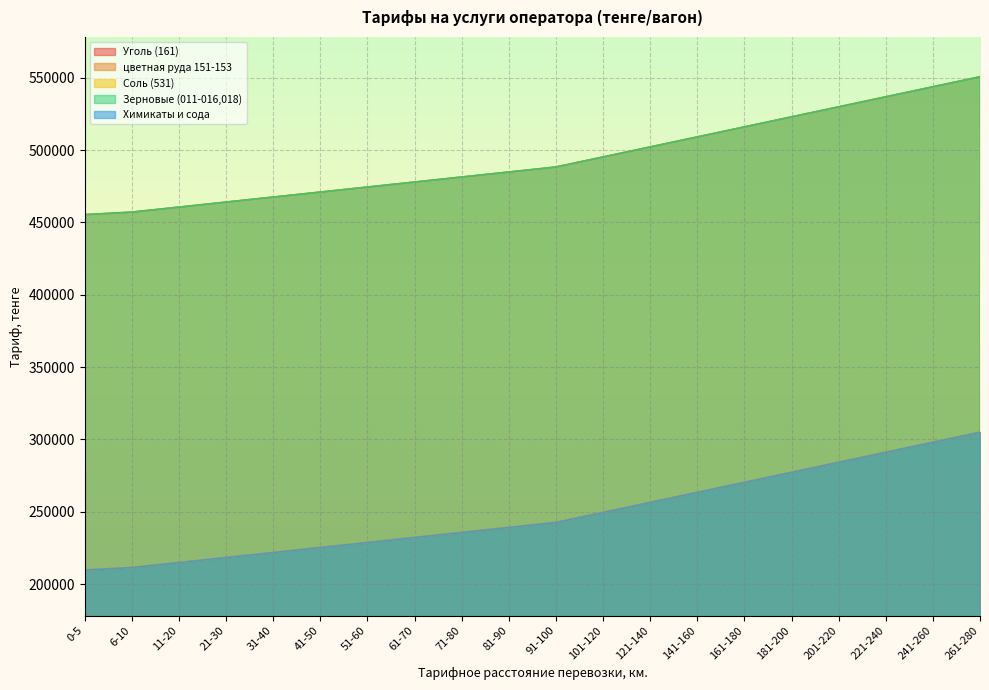

Reading right to left, transcribe all the data shown in this chart.

Уголь (161): 261-280=304920	241-260=297990	221-240=291060	201-220=284130	181-200=277200	161-180=270270	141-160=263340	121-140=256410	101-120=249480	91-100=242550	81-90=239085	71-80=235620	61-70=232155	51-60=228690	41-50=225225	31-40=221760	21-30=218295	11-20=214830	6-10=211365	0-5=209633
цветная руда 151-153: 261-280=550620	241-260=543690	221-240=536760	201-220=529830	181-200=522900	161-180=515970	141-160=509040	121-140=502110	101-120=495180	91-100=488250	81-90=484785	71-80=481320	61-70=477855	51-60=474390	41-50=470925	31-40=467460	21-30=463995	11-20=460530	6-10=457065	0-5=455333
Соль (531): 261-280=304920	241-260=297990	221-240=291060	201-220=284130	181-200=277200	161-180=270270	141-160=263340	121-140=256410	101-120=249480	91-100=242550	81-90=239085	71-80=235620	61-70=232155	51-60=228690	41-50=225225	31-40=221760	21-30=218295	11-20=214830	6-10=211365	0-5=209633
Зерновые (011-016,018): 261-280=550620	241-260=543690	221-240=536760	201-220=529830	181-200=522900	161-180=515970	141-160=509040	121-140=502110	101-120=495180	91-100=488250	81-90=484785	71-80=481320	61-70=477855	51-60=474390	41-50=470925	31-40=467460	21-30=463995	11-20=460530	6-10=457065	0-5=455333
Химикаты и сода: 261-280=304920	241-260=297990	221-240=291060	201-220=284130	181-200=277200	161-180=270270	141-160=263340	121-140=256410	101-120=249480	91-100=242550	81-90=239085	71-80=235620	61-70=232155	51-60=228690	41-50=225225	31-40=221760	21-30=218295	11-20=214830	6-10=211365	0-5=209633